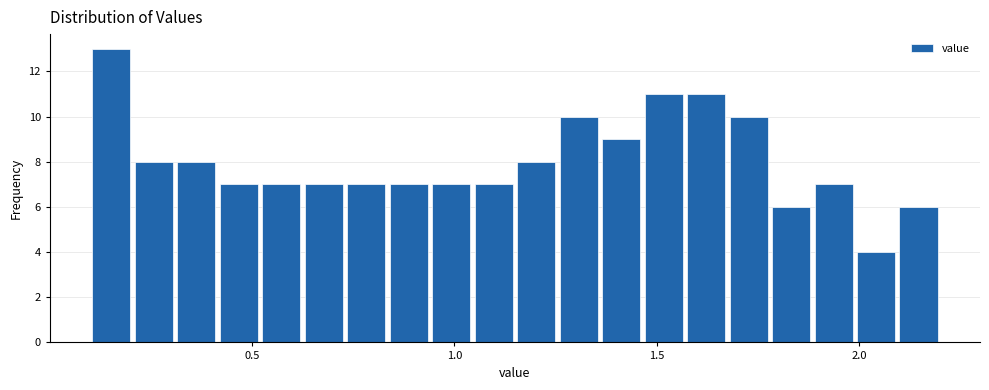

Around what value on the x-axis is the tallest bar? Give the approximate position of its centre, as read against the axis.

0.15